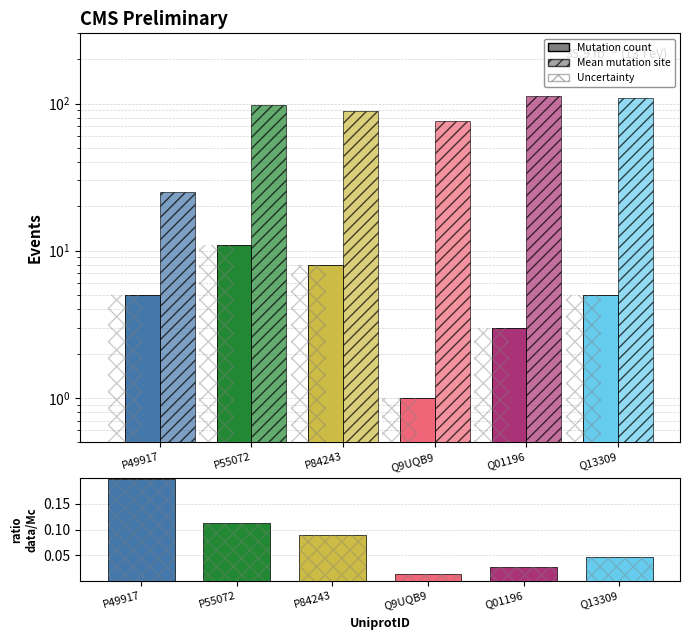

Which series has the largest total across all categories?

Mean mutation site